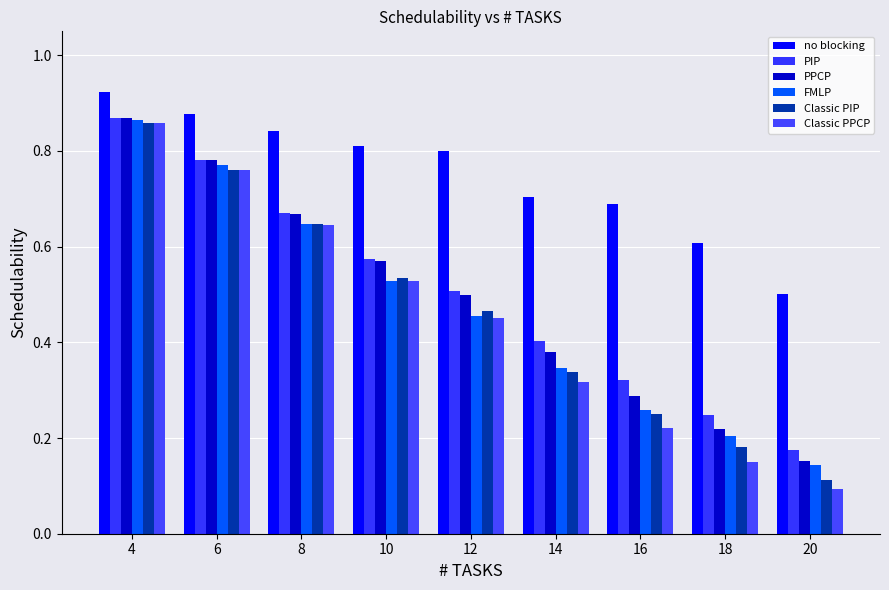

Are the bars horizontal?

No